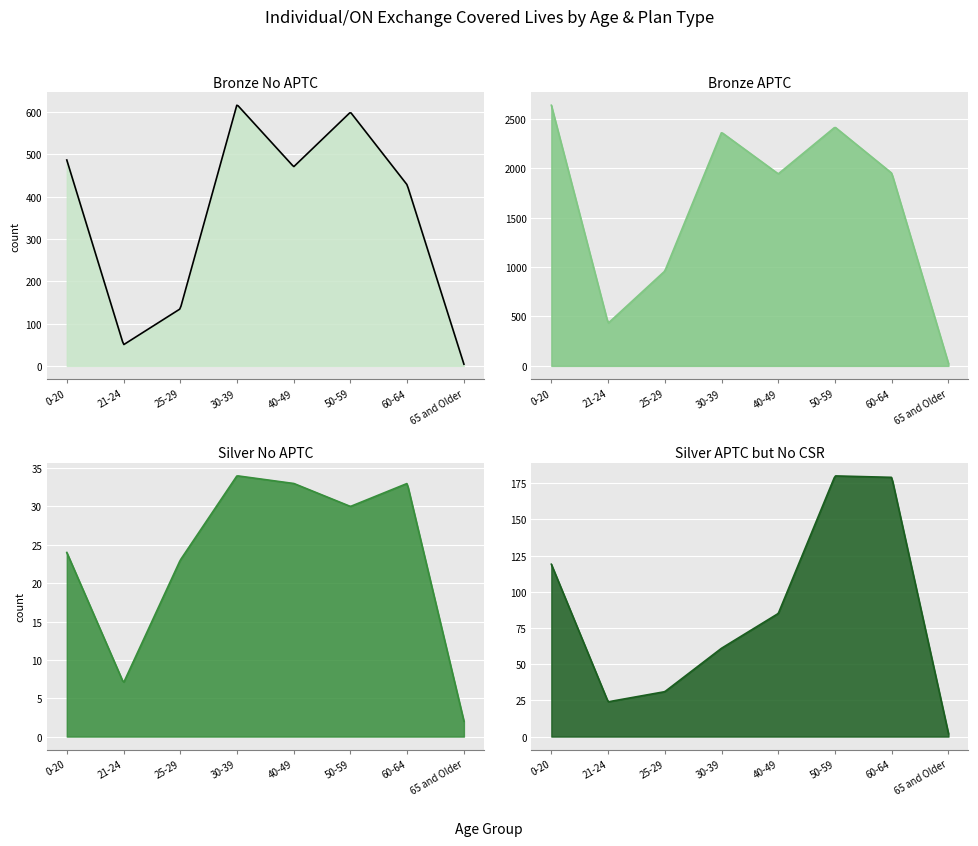

How many data points in Silver APTC but No CSR are less than 85?

4